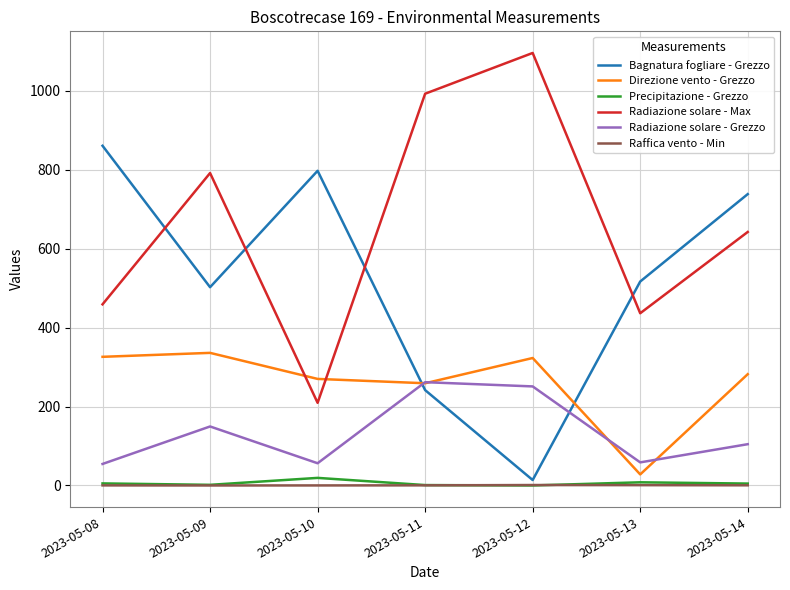

Is the value of Raffica vento - Min at 2023-05-09 greater than the value of Radiazione solare - Grezzo at 2023-05-14?

No